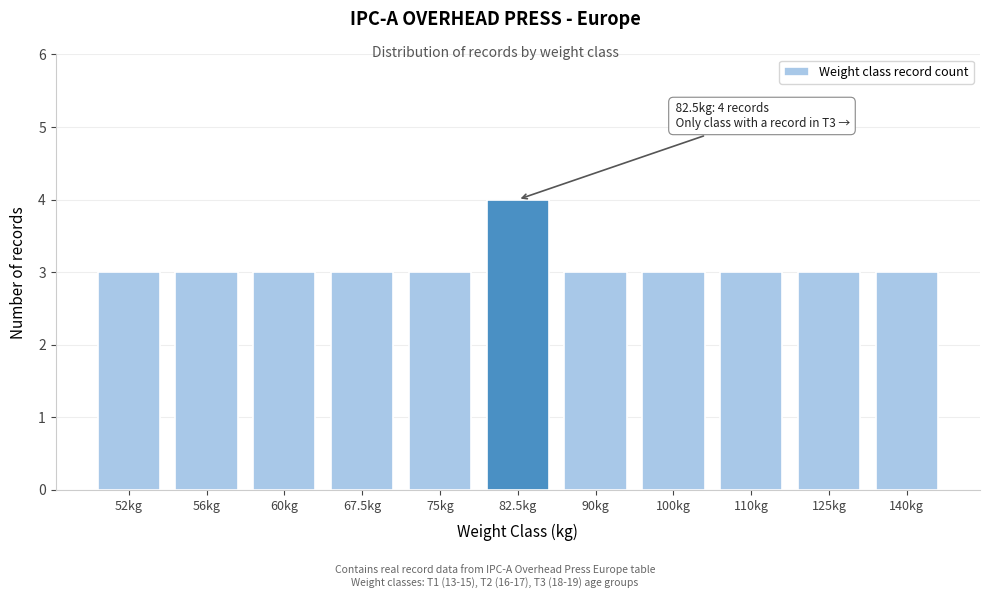

Reading left to right, what are all the values shown in this chart?

3	3	3	3	3	4	3	3	3	3	3